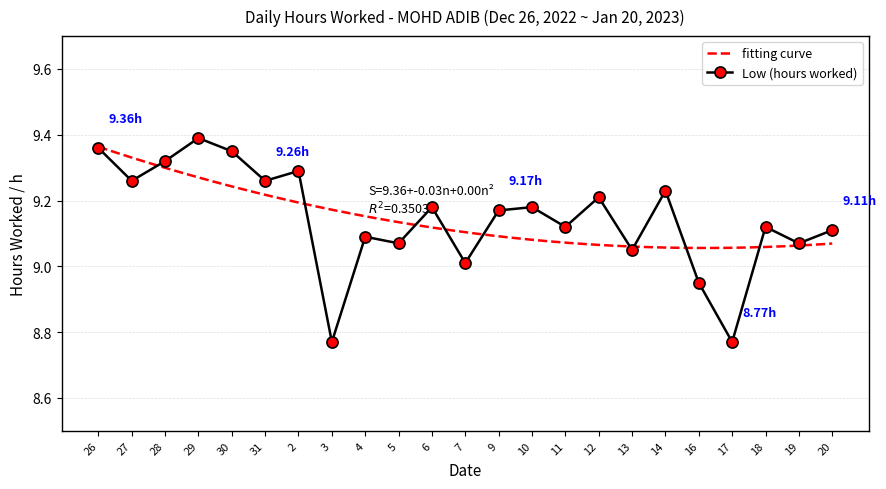

What is the value of the 20th point from the left?

8.8